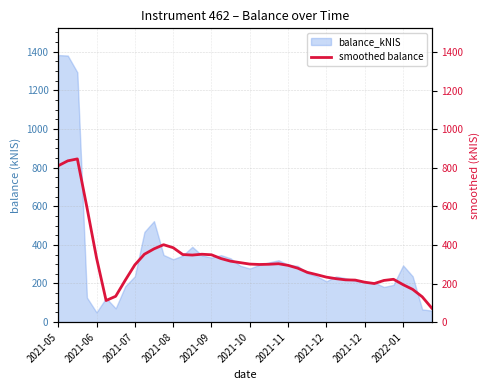

What is the label of the 9th point from the left?

2021-07